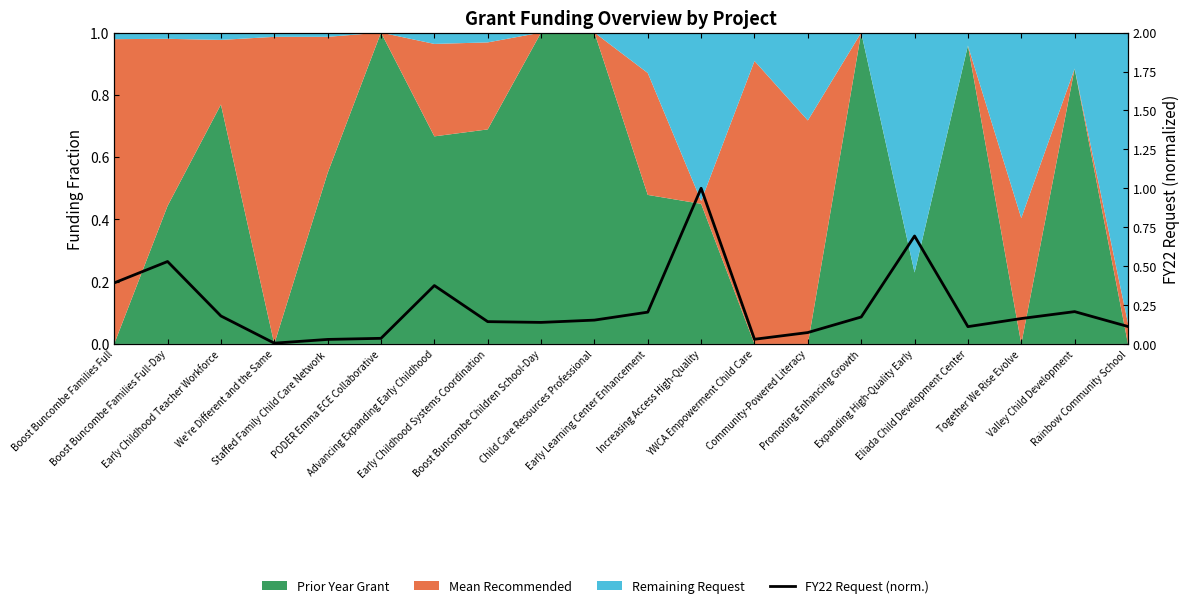

What is the change in value from Boost Buncombe Children School-Day to Community-Powered Literacy?

-0.1